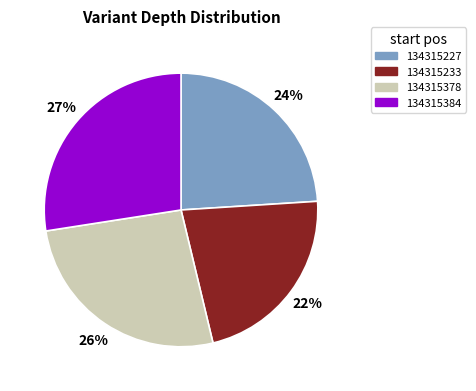

Which slice is the largest?

134315384